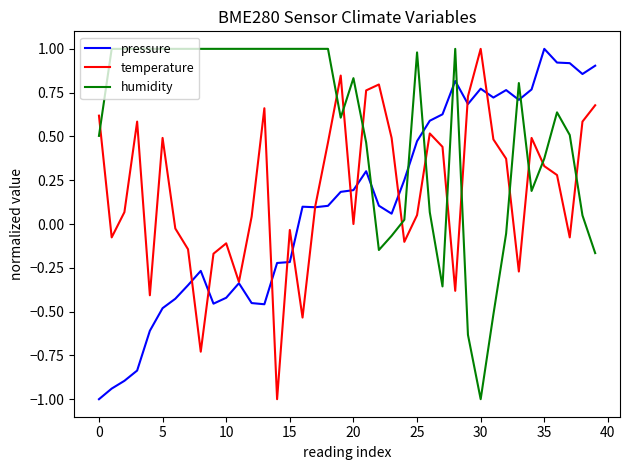

How many lines are shown in the chart?

3